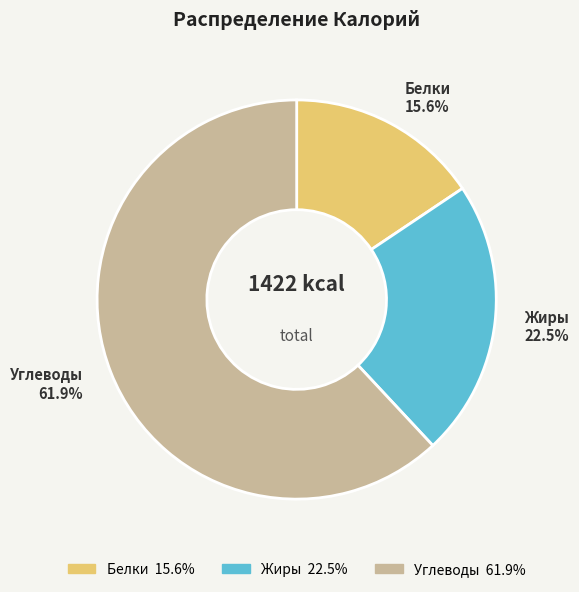

Is there a majority slice in this chart?

Yes